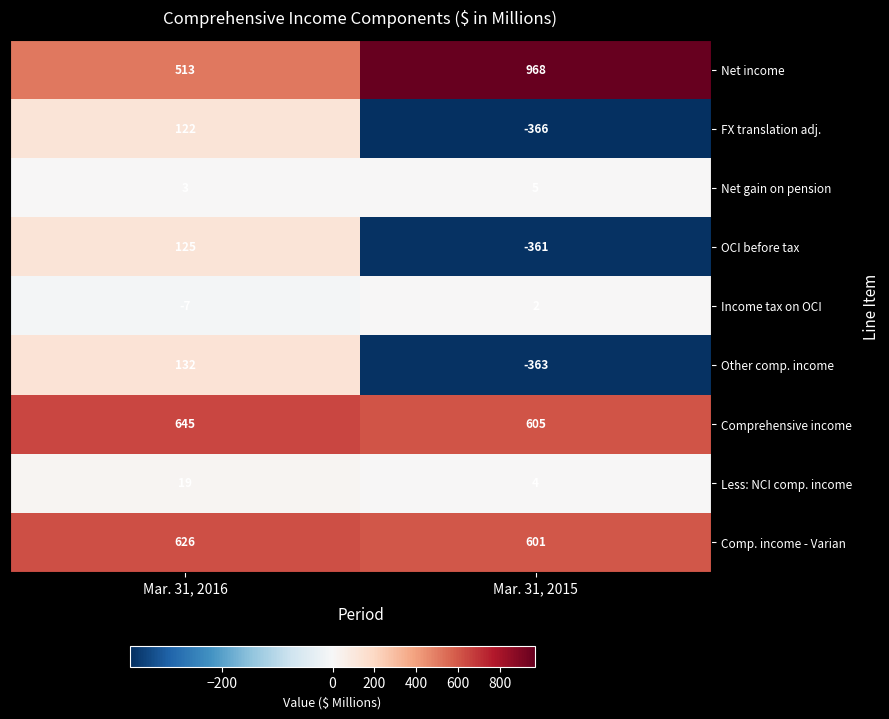

At which label is Less: NCI comp. income closest to 11?

Mar. 31, 2015